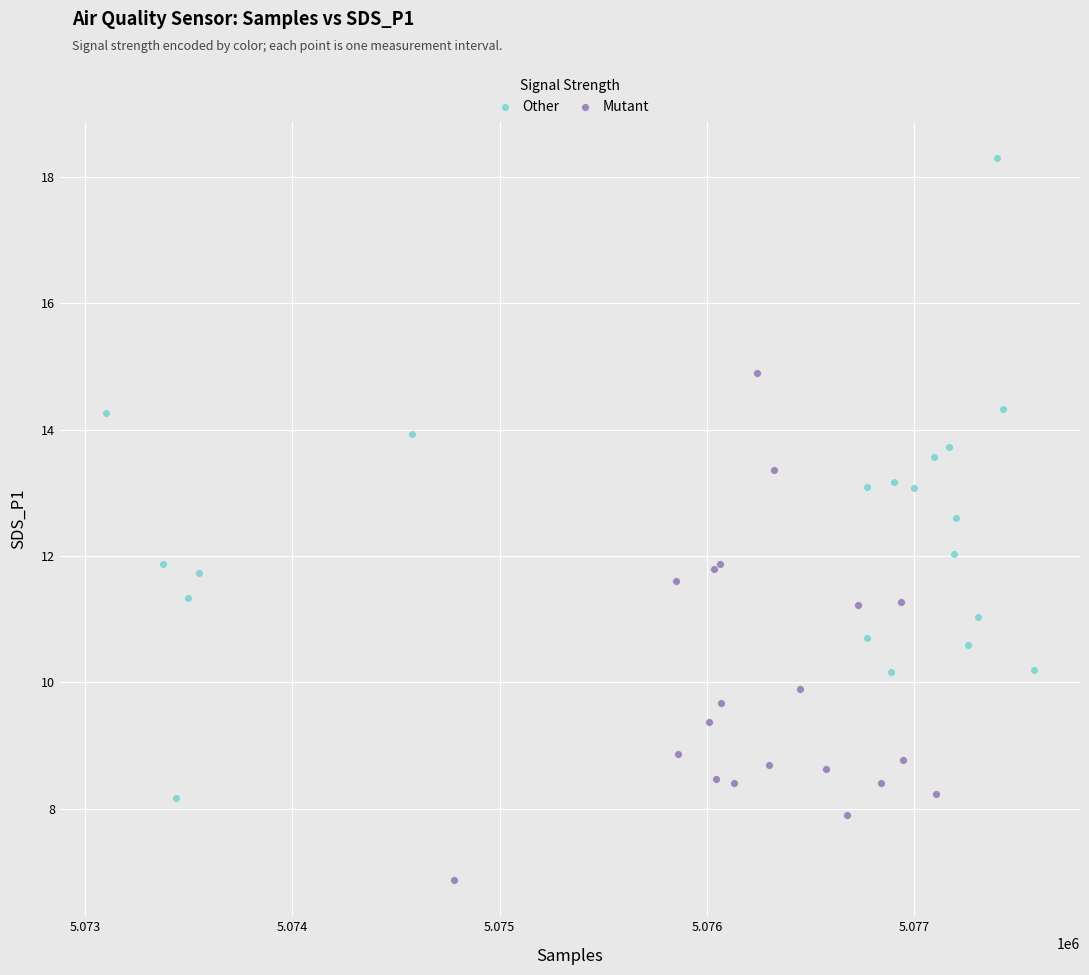

Which series reaches the maximum Y coordinate?

Other